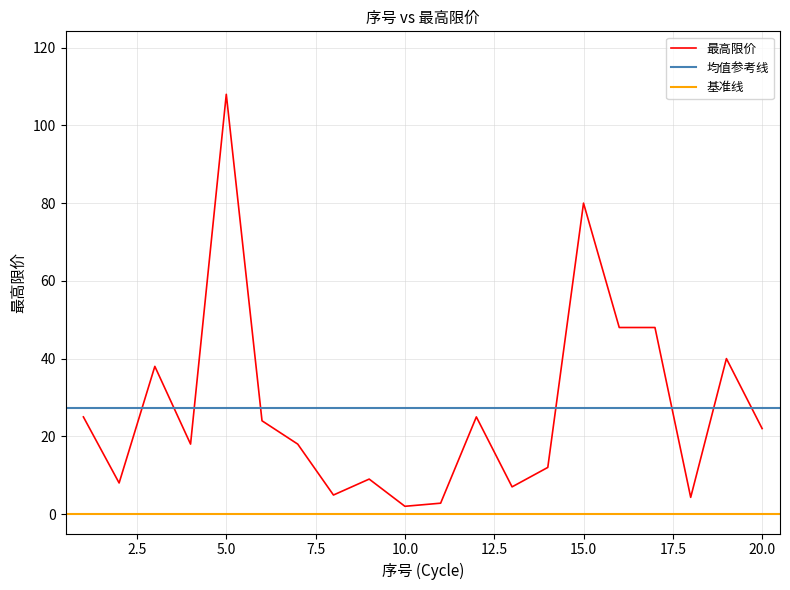

The value at 6 is 6.8. True or false?

False